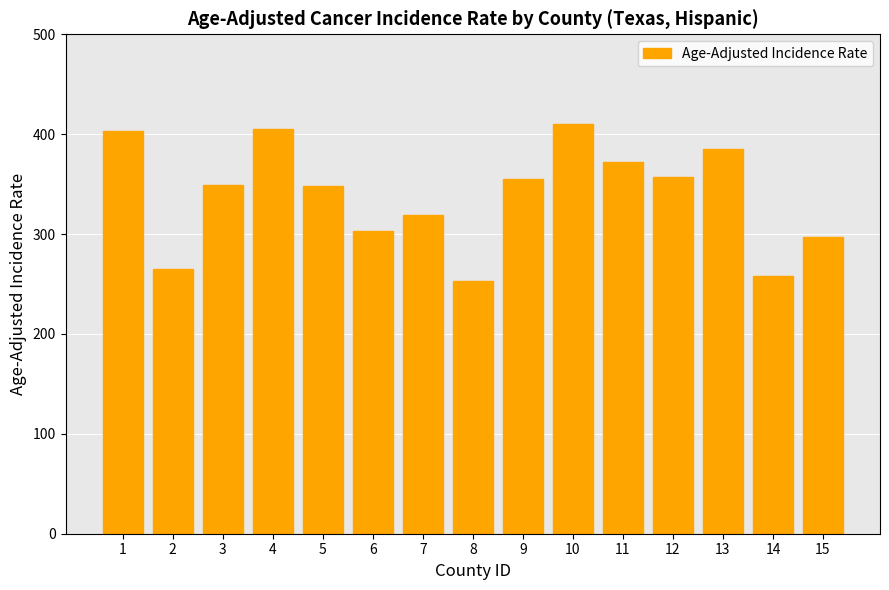

Which has a higher value, 6 or 7?

7